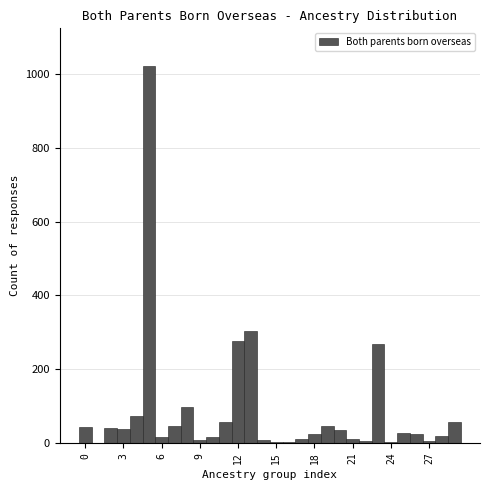

Around what value on the x-axis is the tallest bar? Give the approximate position of its centre, as read against the axis.

5.0